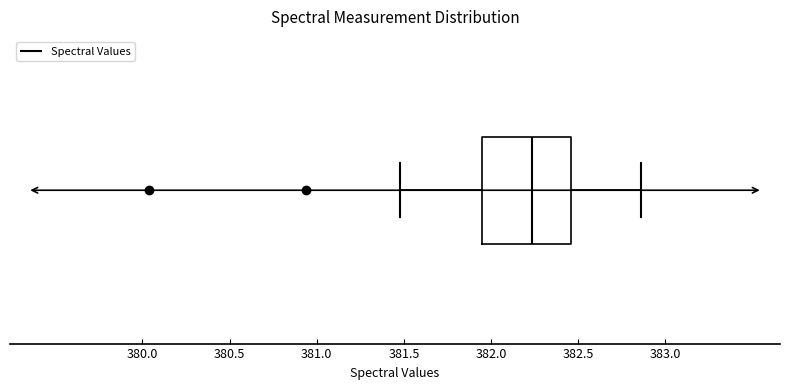

Read this box plot against the x-axis: the position of the median line, the range covered by the box, and the ends of both whiskers. The values are not printed on the chart, so give them approximately, as read against the axis.

median 382.25, box 381.95 to 382.45, whiskers 381.50 to 382.85